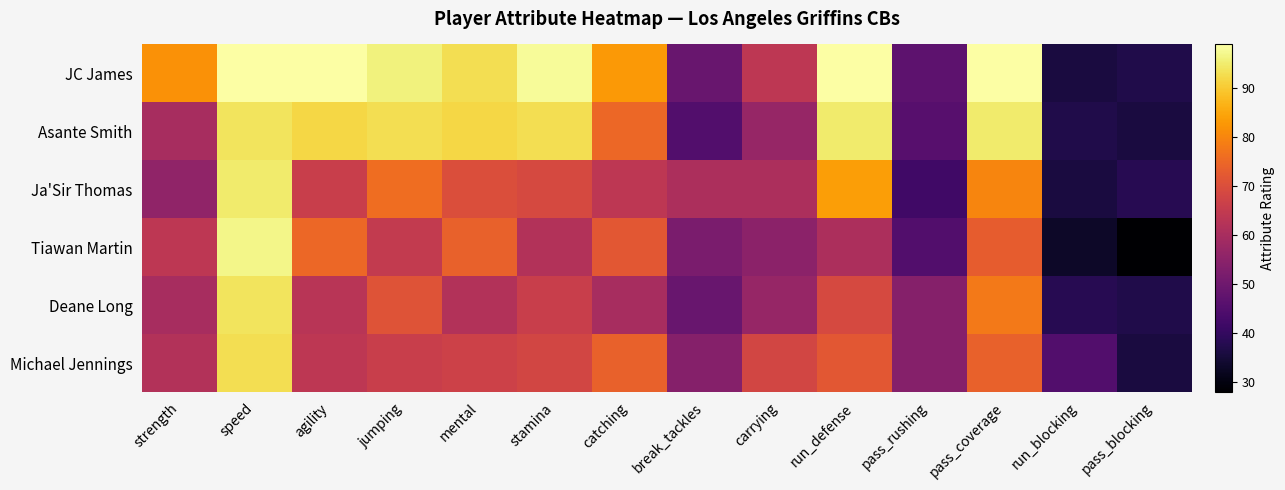

Reading left to right, extract all data points from this chart.

JC James: strength=82	speed=99	agility=99	jumping=96	mental=93	stamina=98	catching=83	break_tackles=49	carrying=64	run_defense=99	pass_rushing=47	pass_coverage=99	run_blocking=36	pass_blocking=37
Asante Smith: strength=60	speed=94	agility=92	jumping=93	mental=92	stamina=93	catching=75	break_tackles=45	carrying=57	run_defense=95	pass_rushing=46	pass_coverage=95	run_blocking=37	pass_blocking=36
Ja'Sir Thomas: strength=56	speed=95	agility=66	jumping=76	mental=70	stamina=69	catching=64	break_tackles=61	carrying=61	run_defense=84	pass_rushing=42	pass_coverage=80	run_blocking=36	pass_blocking=38
Tiawan Martin: strength=64	speed=97	agility=75	jumping=65	mental=74	stamina=62	catching=72	break_tackles=52	carrying=55	run_defense=61	pass_rushing=45	pass_coverage=73	run_blocking=33	pass_blocking=28
Deane Long: strength=60	speed=94	agility=63	jumping=71	mental=62	stamina=66	catching=60	break_tackles=49	carrying=57	run_defense=69	pass_rushing=54	pass_coverage=78	run_blocking=38	pass_blocking=37
Michael Jennings: strength=62	speed=93	agility=64	jumping=66	mental=67	stamina=68	catching=74	break_tackles=54	carrying=68	run_defense=72	pass_rushing=54	pass_coverage=74	run_blocking=45	pass_blocking=36